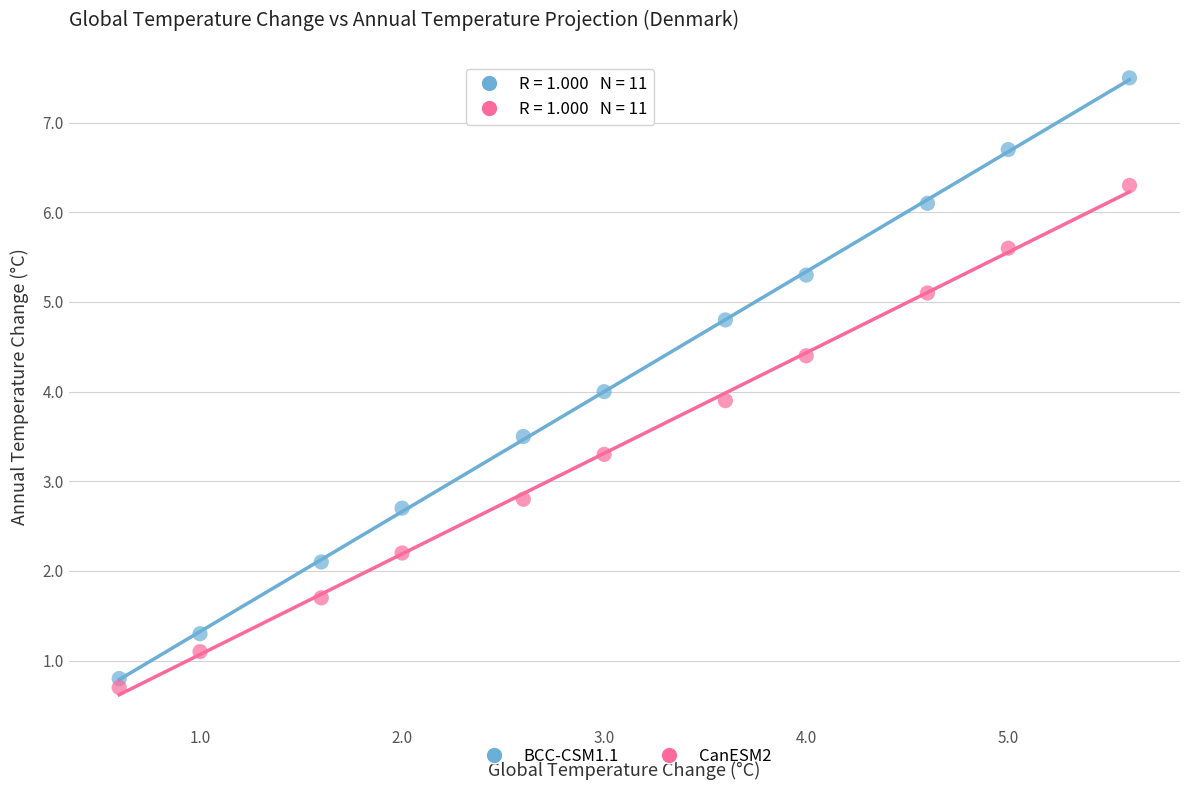

In the CanESM2 series, what Y value is closest to 3?

2.8